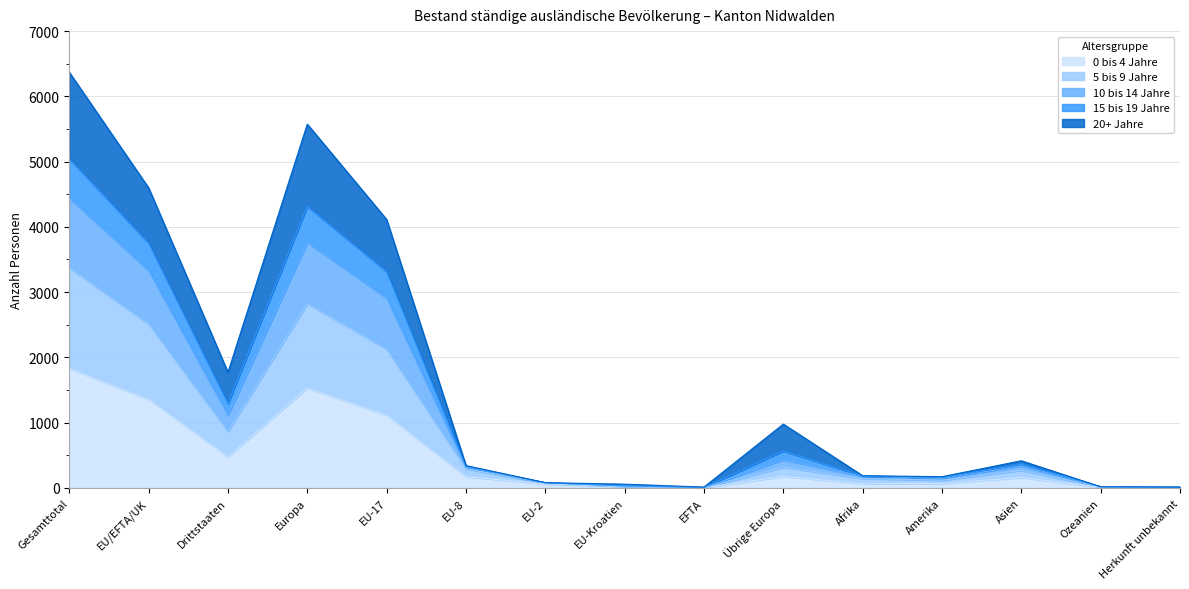

What is the difference between the maximum and minimum values in the 0 bis 4 Jahre series?

1827